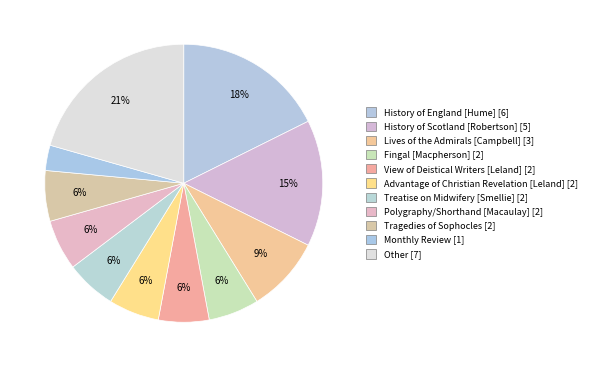

To the nearest percent, what portion does Other represent?

21%